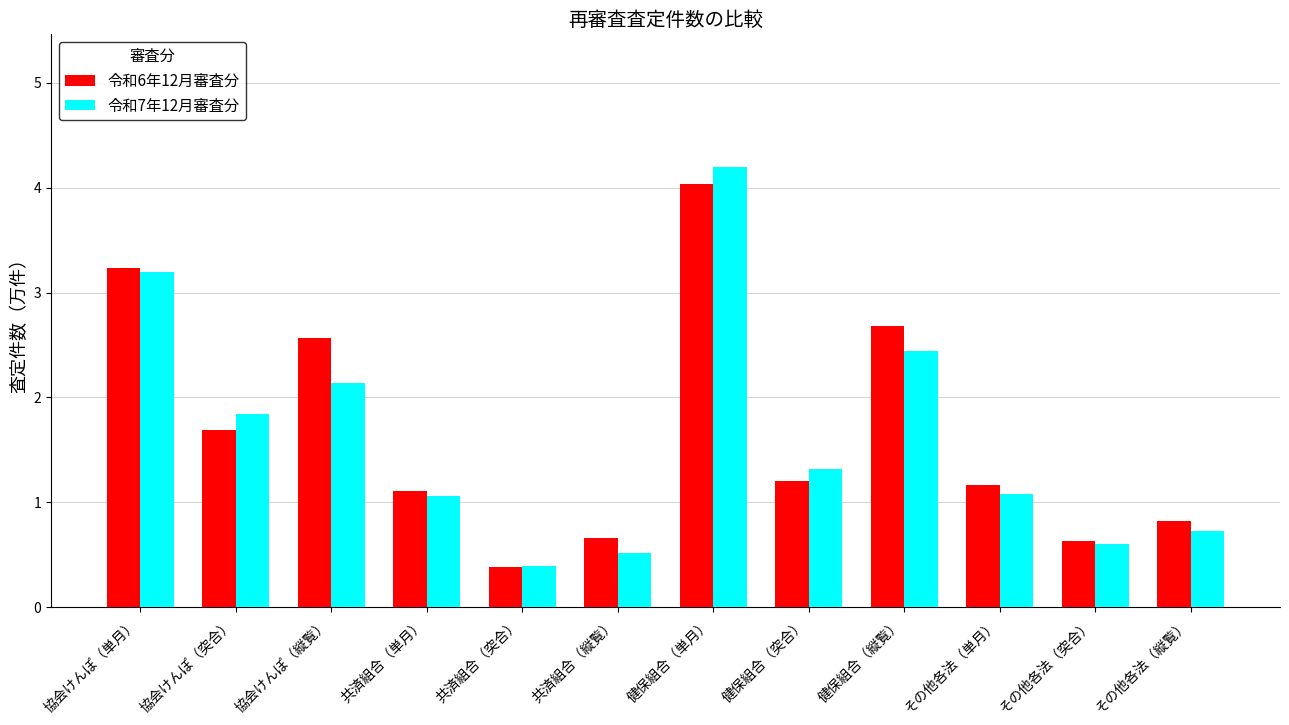

At その他各法（縦覧）, list the series in order from smallest to largest.

令和7年12月審査分, 令和6年12月審査分